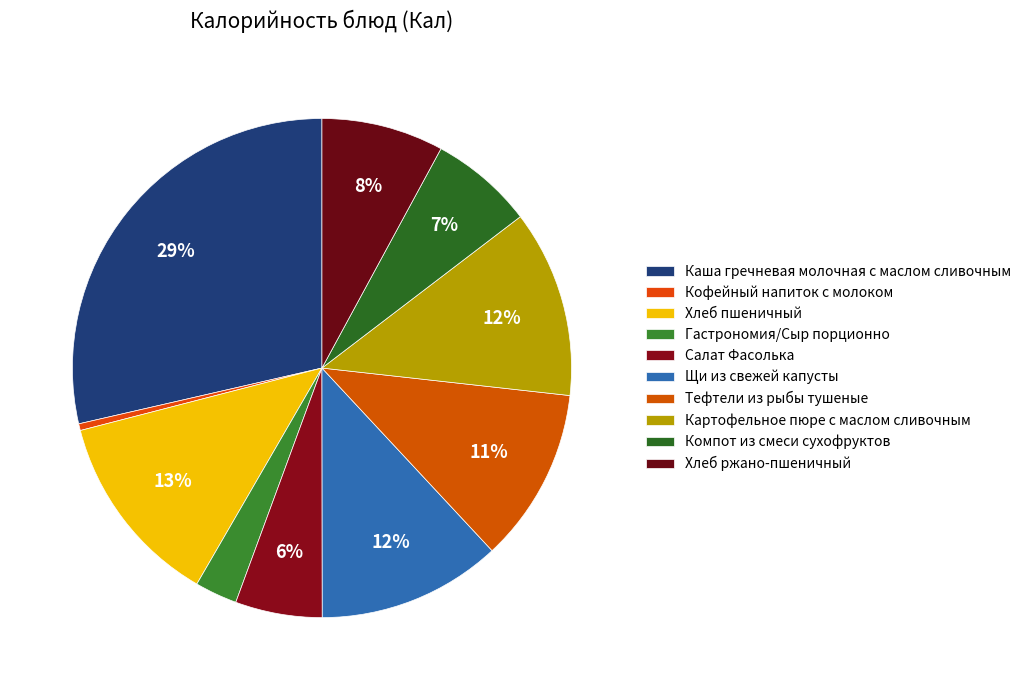

Count the number of slices in the pie.

10